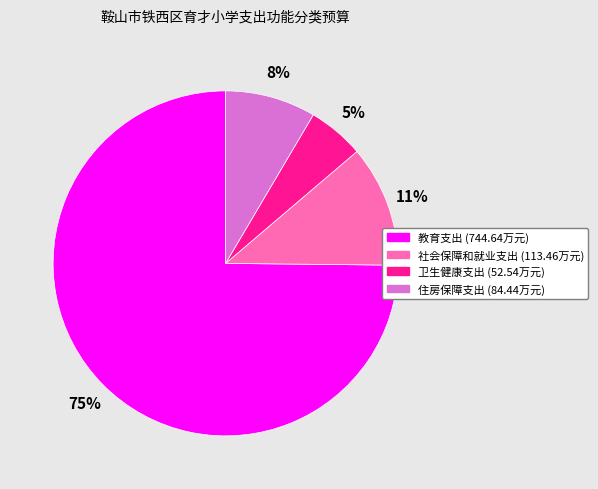

Which category has the biggest portion of the pie?

教育支出